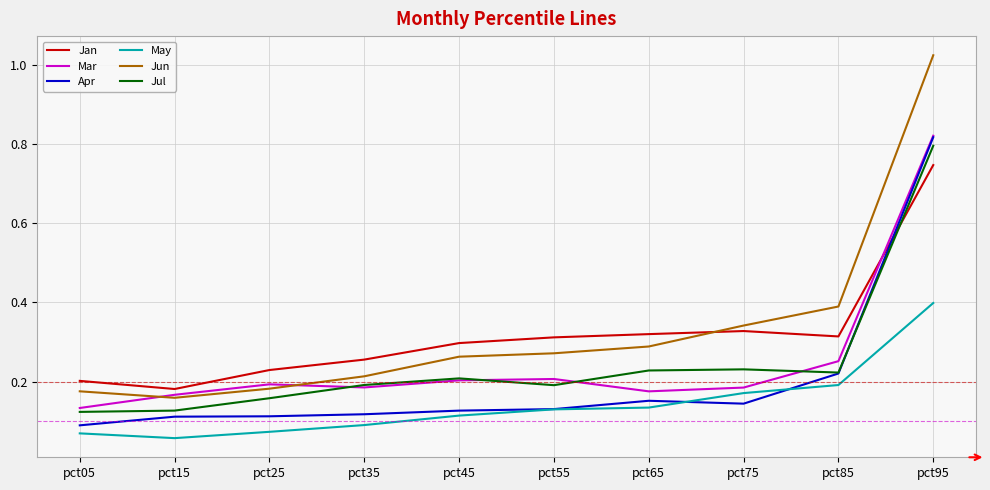

Which series has the largest range (max minus min)?

Jun